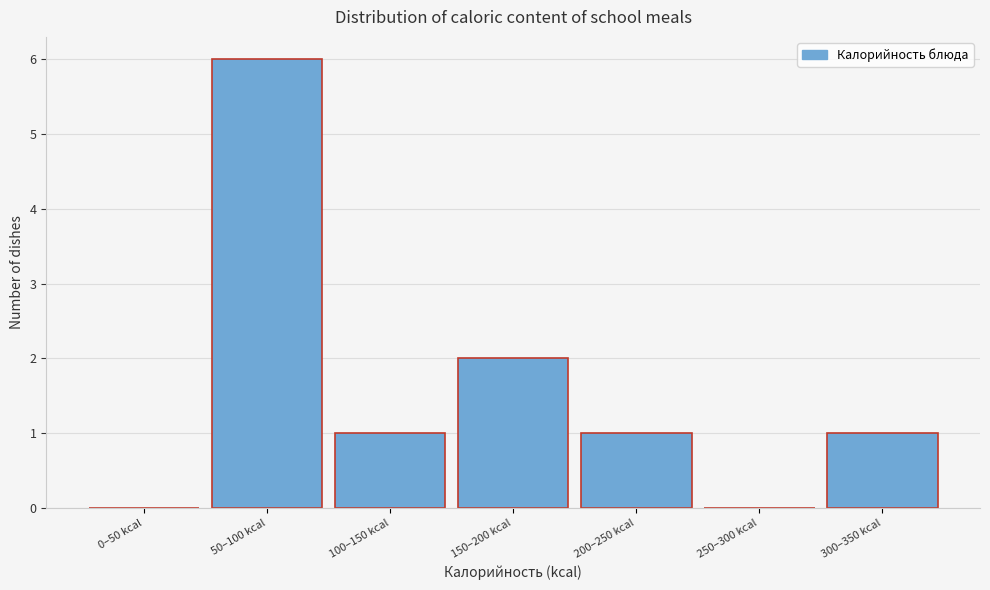

Reading left to right, list all the values displayed in this chart.

0–50 kcal=0	50–100 kcal=6	100–150 kcal=1	150–200 kcal=2	200–250 kcal=1	250–300 kcal=0	300–350 kcal=1